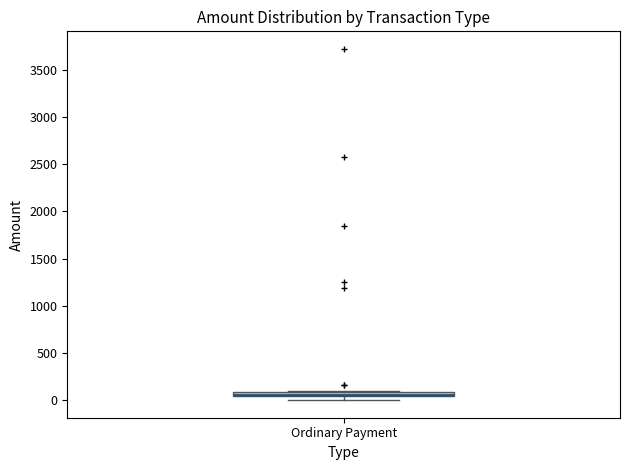

Where is the upper edge of the box for Ordinary Payment on the y-axis? The values are not printed on the chart, so give them approximately, as read against the axis.

100